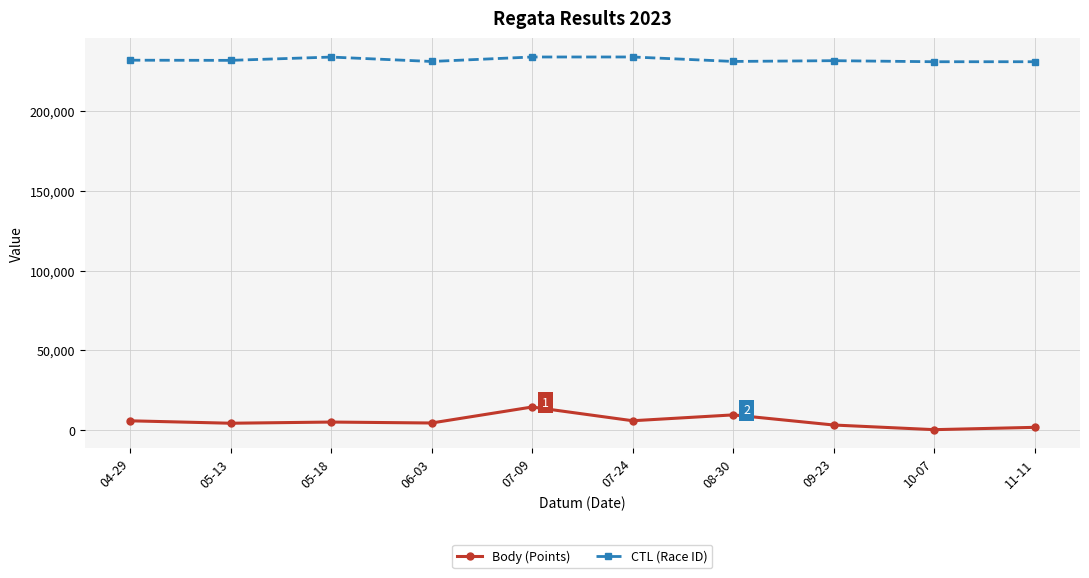

Does the chart display data point markers on the line(s)?

Yes